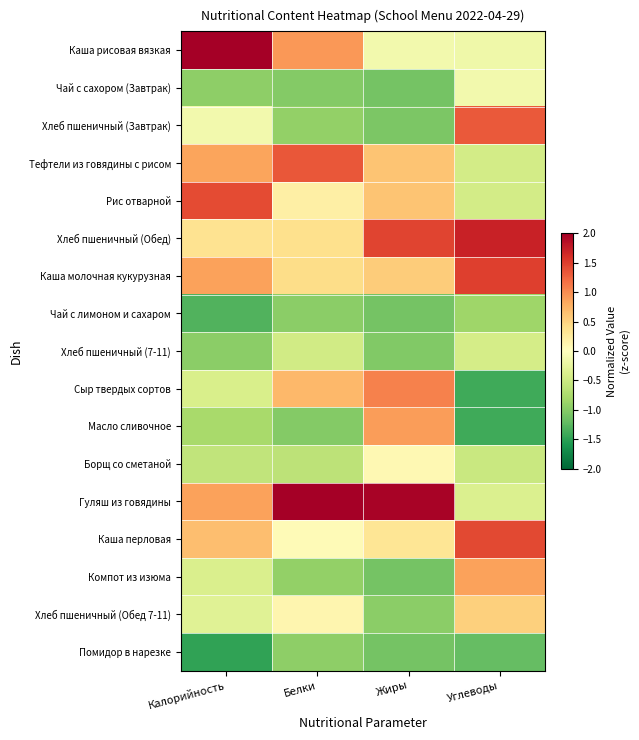

At which category is the sum across all series the highest?

Калорийность